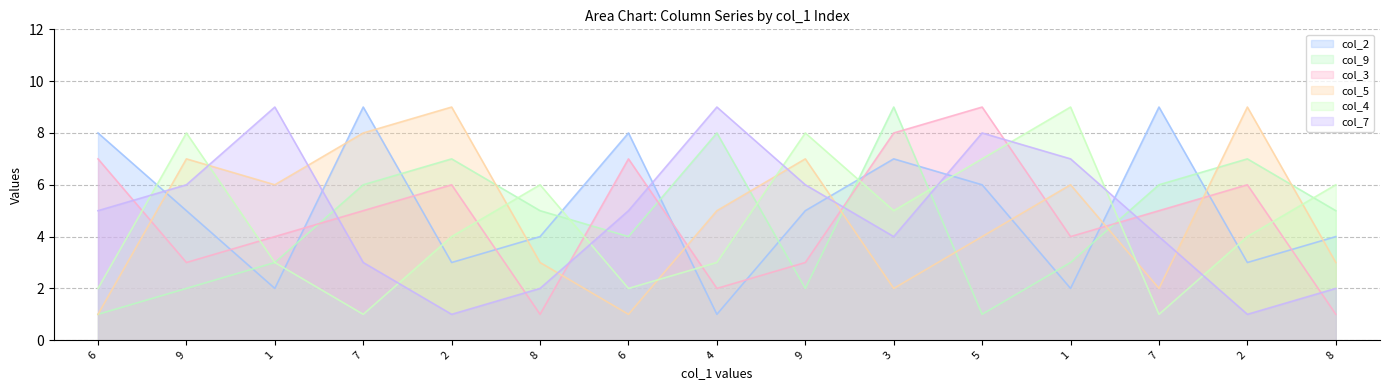

How many interior local valleys does the col_9 series have?

3